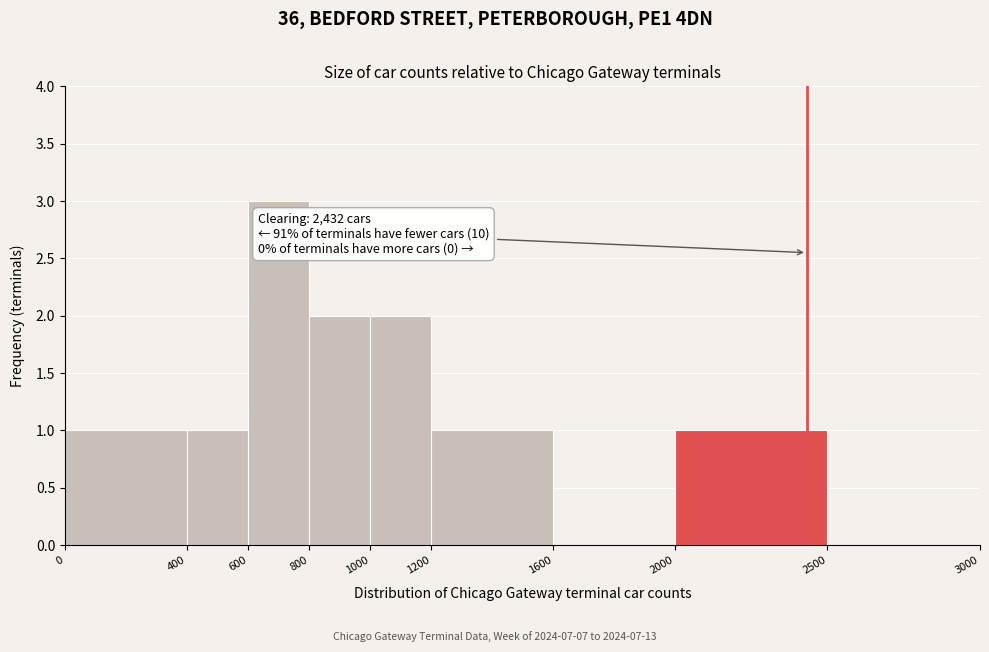

Which range on the x-axis has the tallest bar?

600 to 800